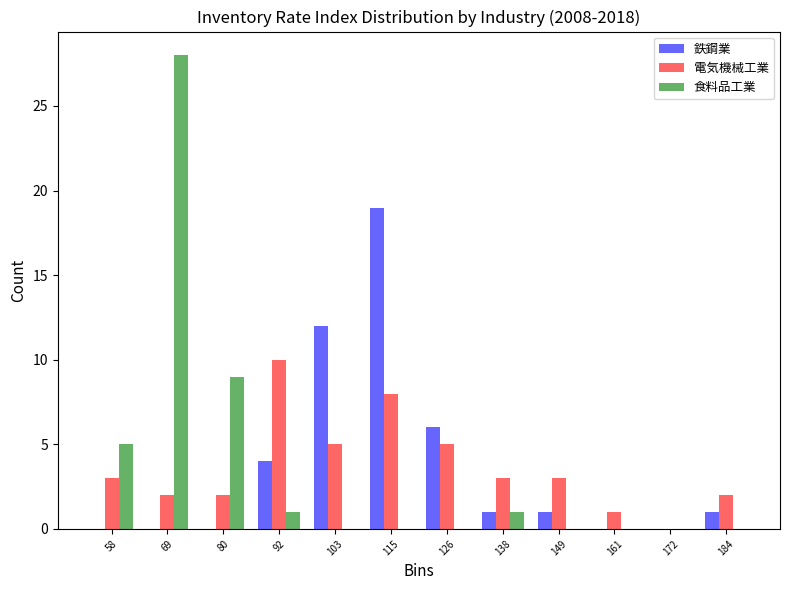

Reading left to right, transcribe this chart: for each range on the x-axis, give the height of each series' bar. Neither the bar edges nor the heights are printed on the chart, so give them approximately, as read against the axes.

52 to 64: 鉄鋼業=0	電気機械工業=3	食料品工業=5
64 to 74: 鉄鋼業=0	電気機械工業=2	食料品工業=28
74 to 86: 鉄鋼業=0	電気機械工業=2	食料品工業=9
86 to 98: 鉄鋼業=4	電気機械工業=10	食料品工業=1
98 to 110: 鉄鋼業=12	電気機械工業=5	食料品工業=0
110 to 120: 鉄鋼業=19	電気機械工業=8	食料品工業=0
120 to 132: 鉄鋼業=6	電気機械工業=5	食料品工業=0
132 to 144: 鉄鋼業=1	電気機械工業=3	食料品工業=1
144 to 154: 鉄鋼業=1	電気機械工業=3	食料品工業=0
154 to 166: 鉄鋼業=0	電気機械工業=1	食料品工業=0
166 to 178: 鉄鋼業=0	電気機械工業=0	食料品工業=0
178 to 190: 鉄鋼業=1	電気機械工業=2	食料品工業=0